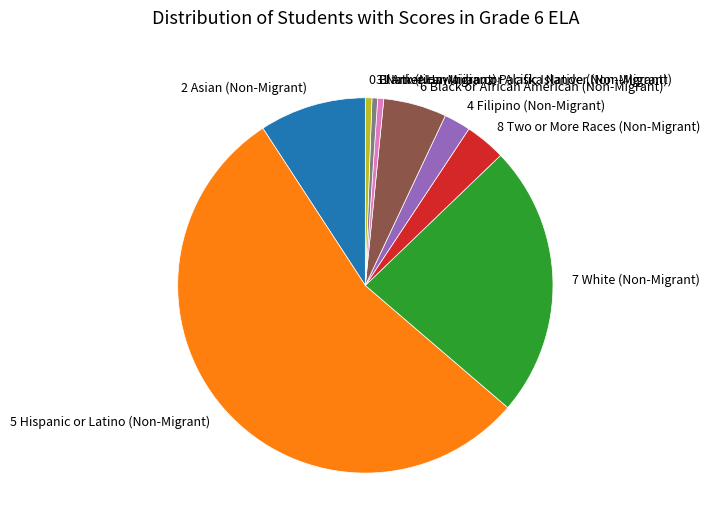

Which category accounts for the majority?

5 Hispanic or Latino (Non-Migrant)